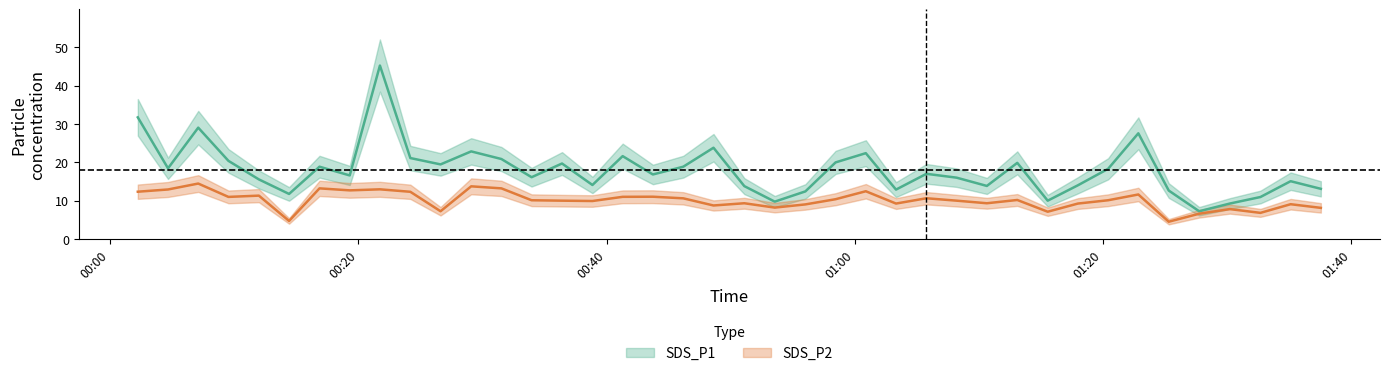

How many data points in SDS_P2 are less than 10?

17